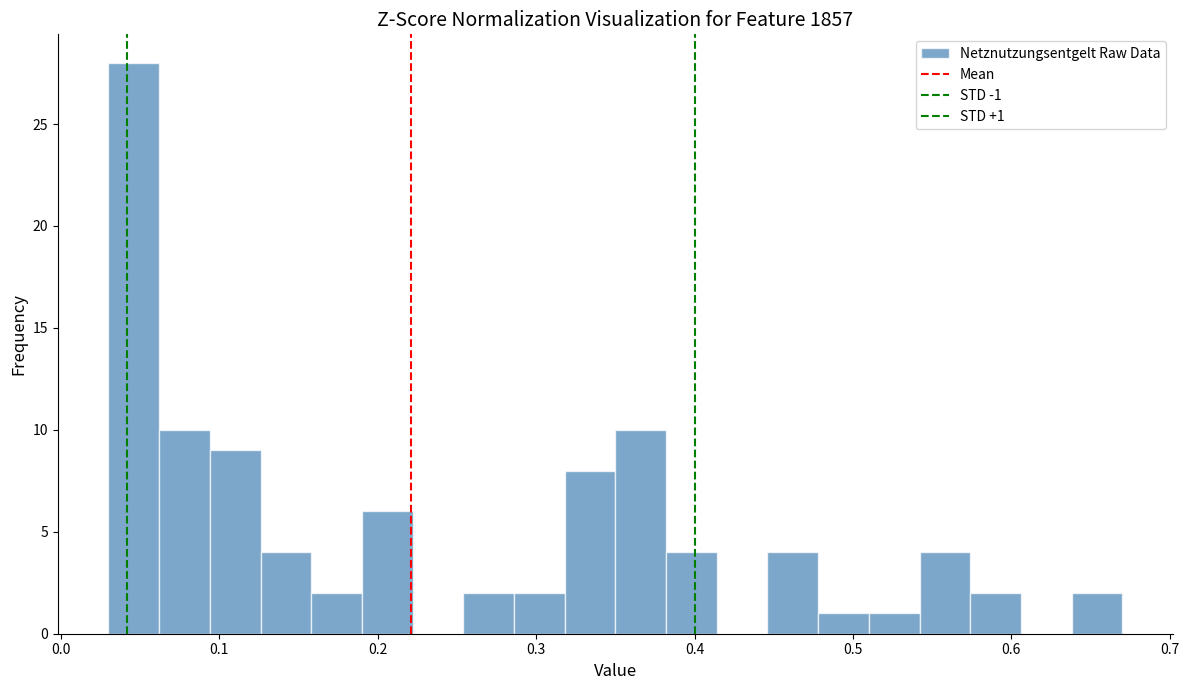

Around what value on the x-axis is the tallest bar? Give the approximate position of its centre, as read against the axis.

0.05